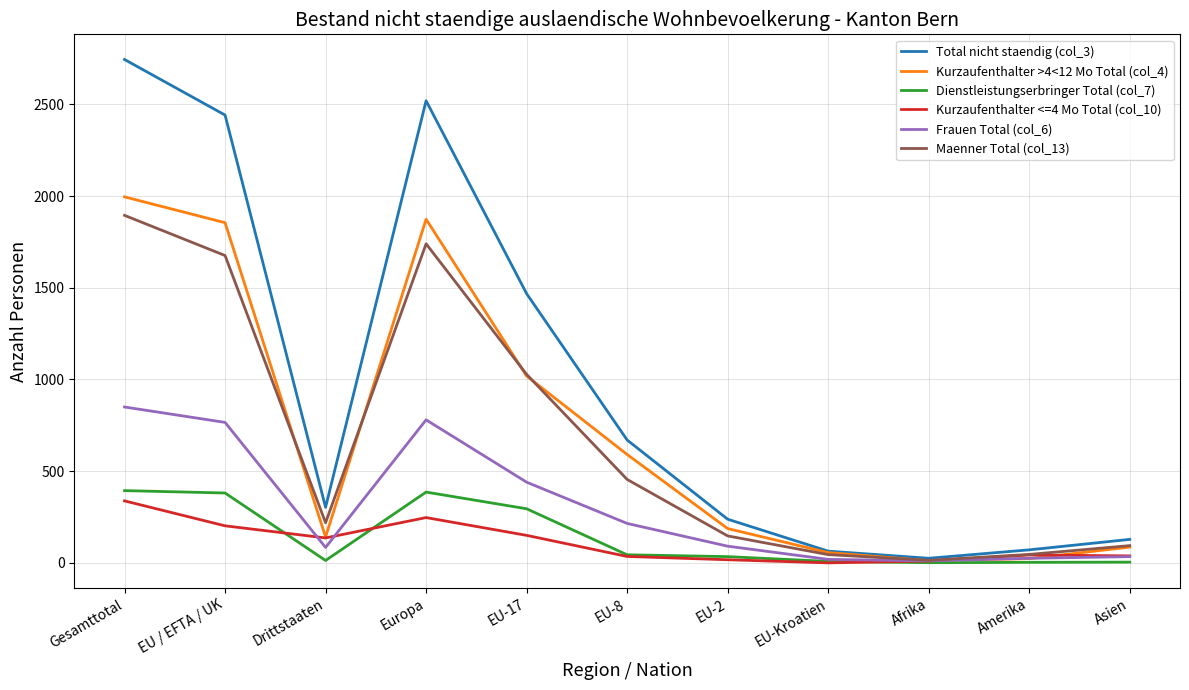

Which series changed the most between Gesamttotal and Asien?

Total nicht staendig (col_3)